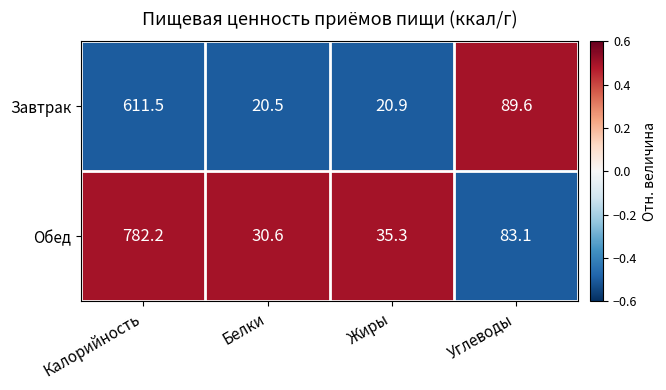

Reading left to right, extract all data points from this chart.

Завтрак: 611.5	20.5	20.9	89.6
Обед: 782.2	30.6	35.3	83.1